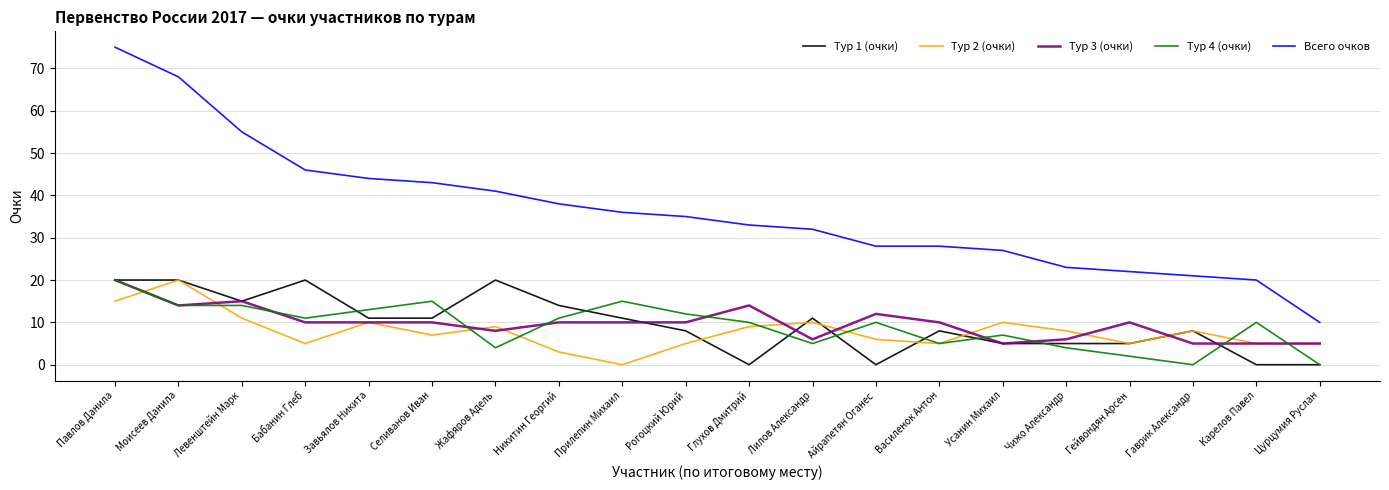

What position from the left is Карелов Павел?

19